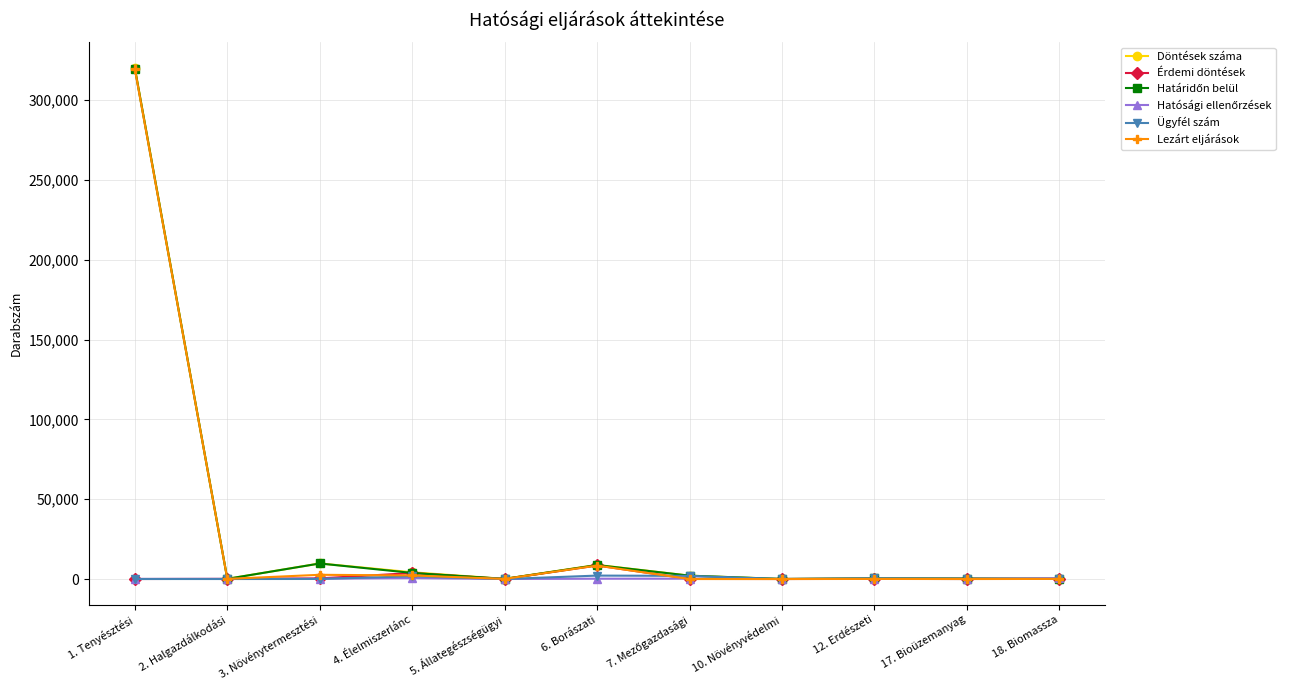

Which series has the largest range (max minus min)?

Döntések száma